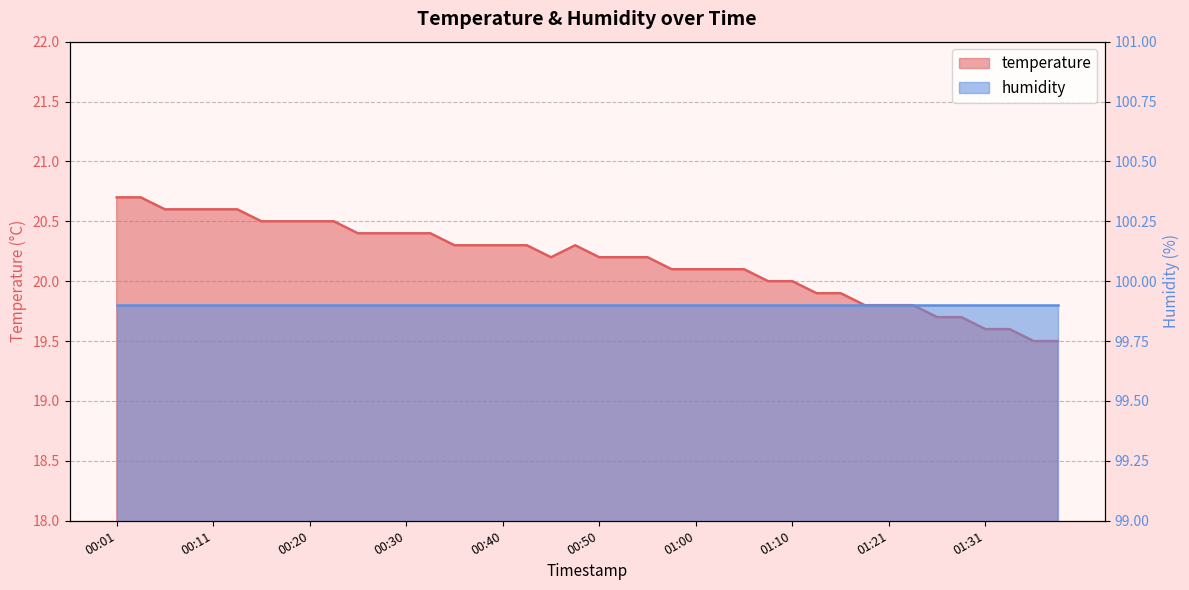

Rank the categories by value from highest to lowest.

00:01, 00:03, 00:06, 00:08, 00:11, 00:13, 00:16, 00:18, 00:20, 00:23, 00:25, 00:28, 00:30, 00:33, 00:35, 00:38, 00:40, 00:43, 00:48, 00:45, 00:50, 00:53, 00:55, 00:58, 01:00, 01:03, 01:05, 01:08, 01:10, 01:13, 01:15, 01:18, 01:21, 01:23, 01:26, 01:29, 01:31, 01:34, 01:36, 01:39